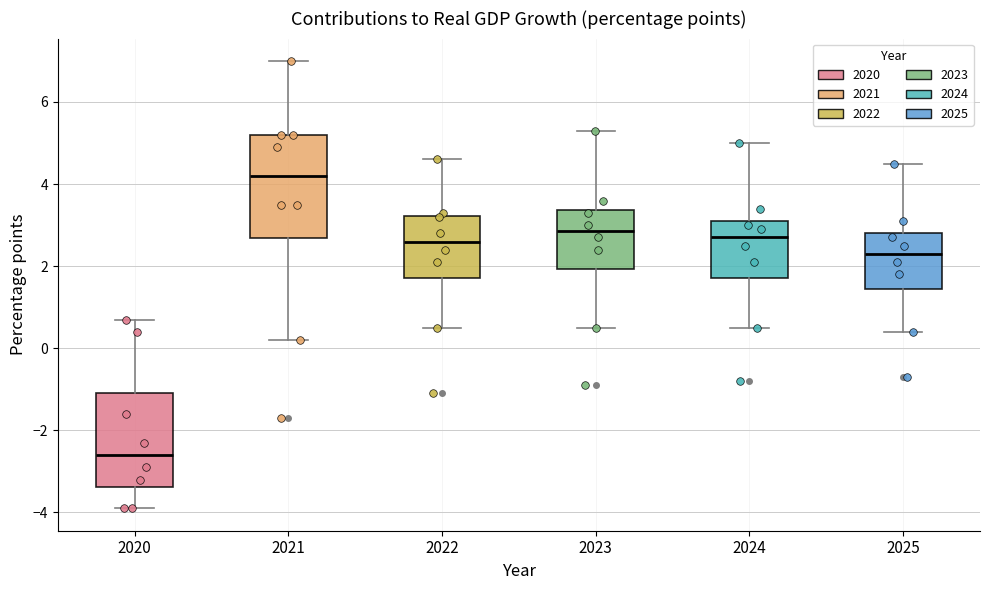

Where does the median line of the box at x = 2024 sit on the y-axis? The values are not printed on the chart, so give them approximately, as read against the axis.

2.8